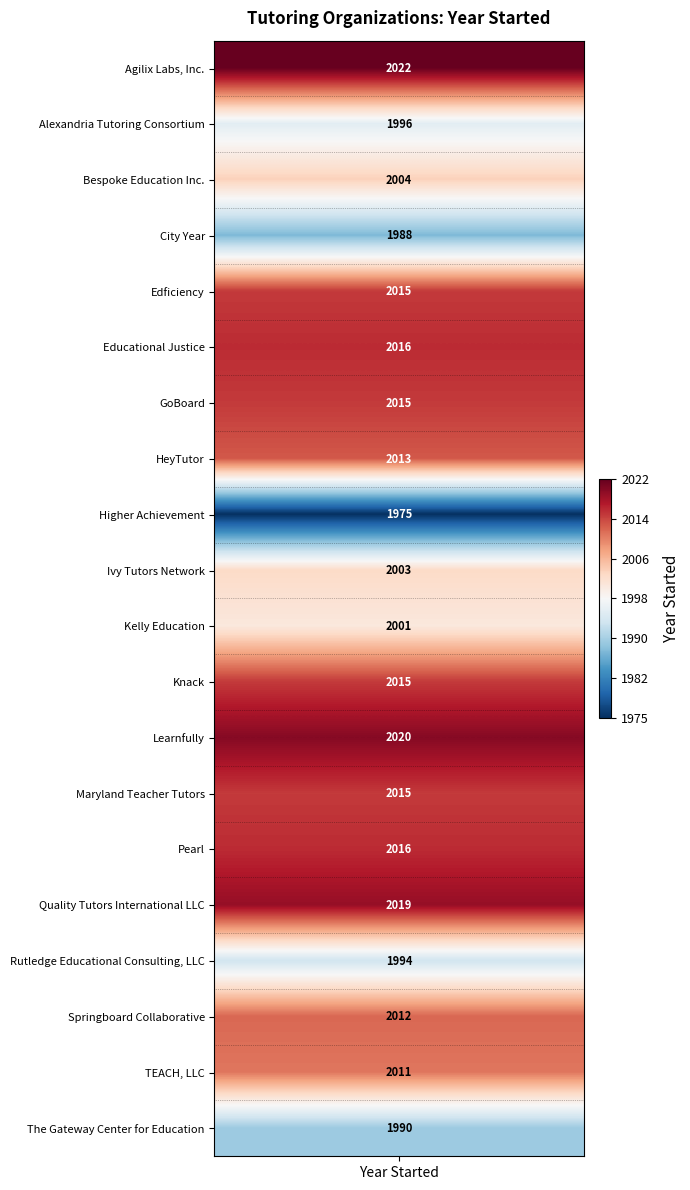

What is the sum of all Agilix Labs, Inc. values?

2022